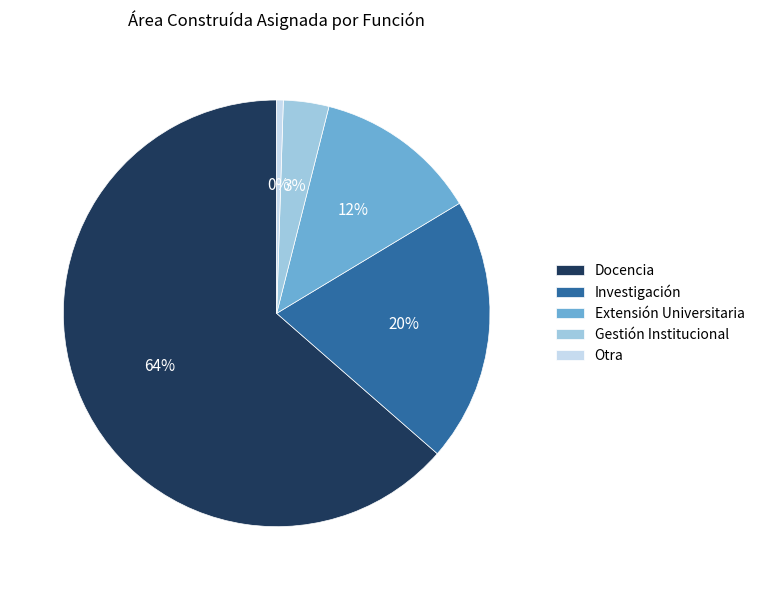

Is the sum of Gestión Institucional and Otra greater than half?

No